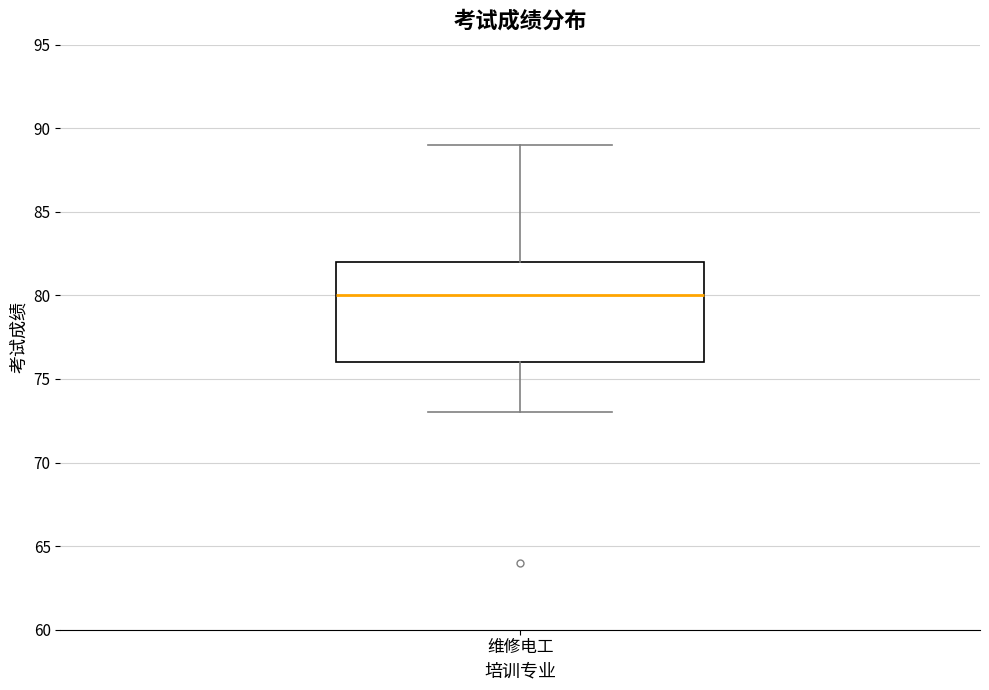

Transcribe this box plot: give where the median line is, the range the box spans, and where the two whiskers end, as read against the y-axis. The values are not printed on the chart, so give them approximately, as read against the axis.

median 80, box 76 to 82, whiskers 73 to 89